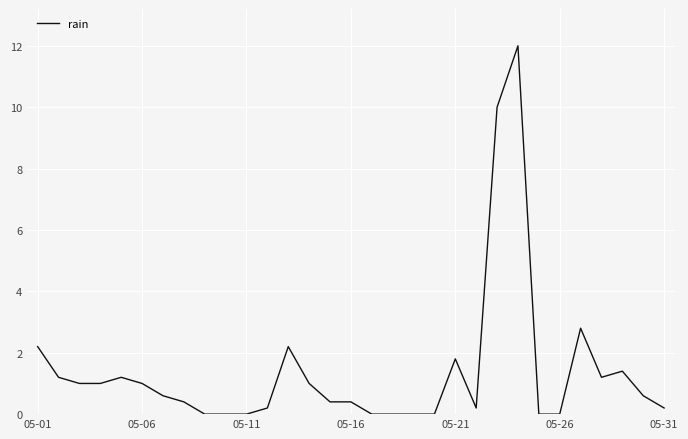

What is the sum of all values?

43.0